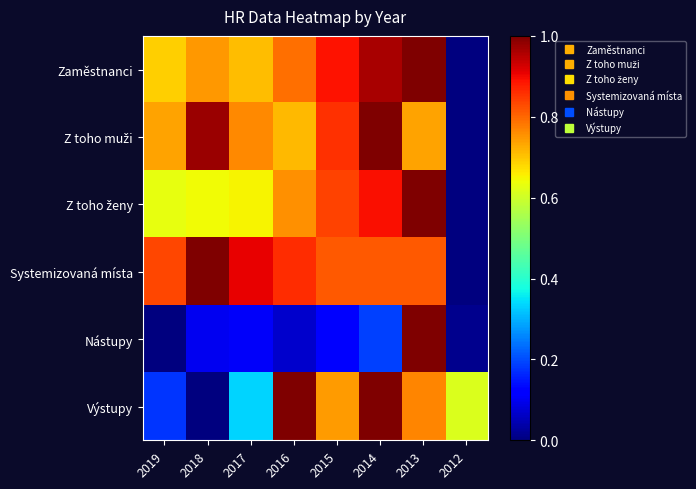

Count the number of categories in the chart.

8